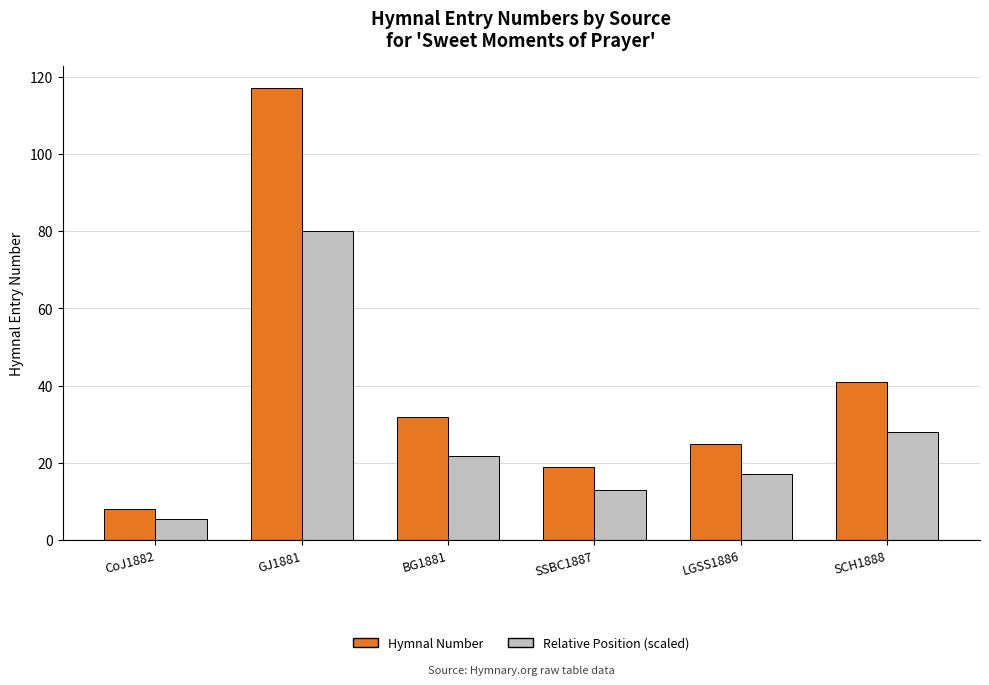

What is the greatest value displayed?

117.0